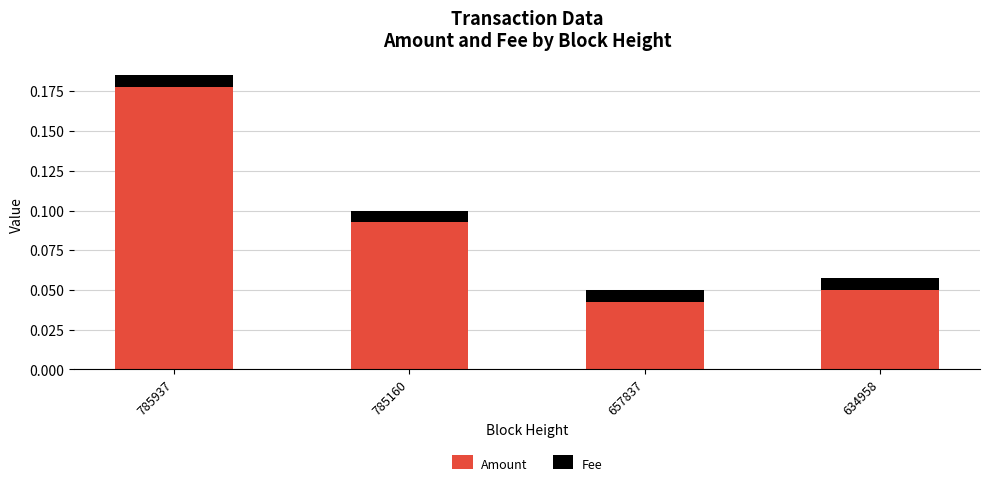

At which category is the sum across all series the highest?

785937